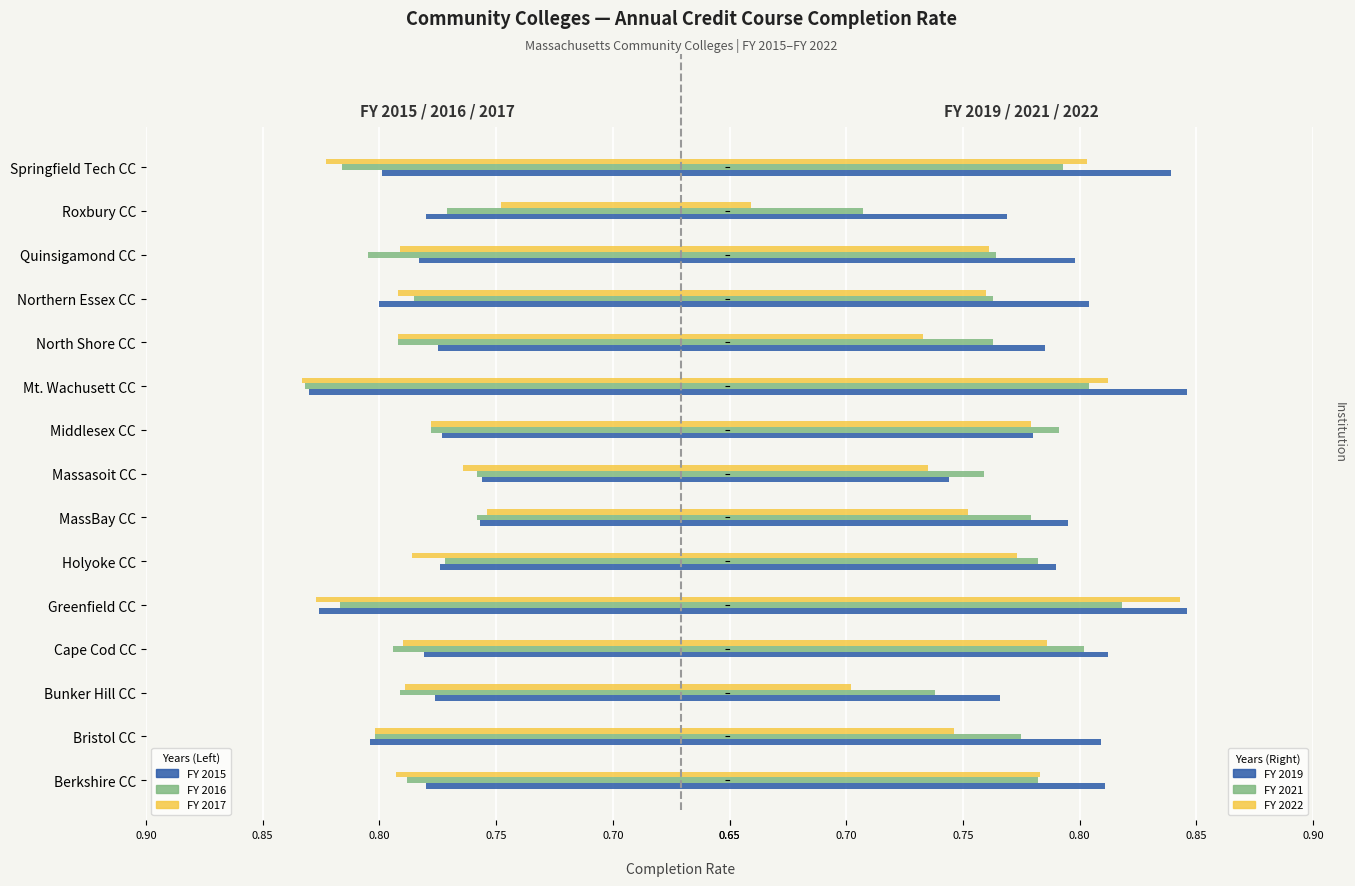

What are all the series names shown in the legend?

FY 2015, FY 2016, FY 2017, FY 2019, FY 2021, FY 2022